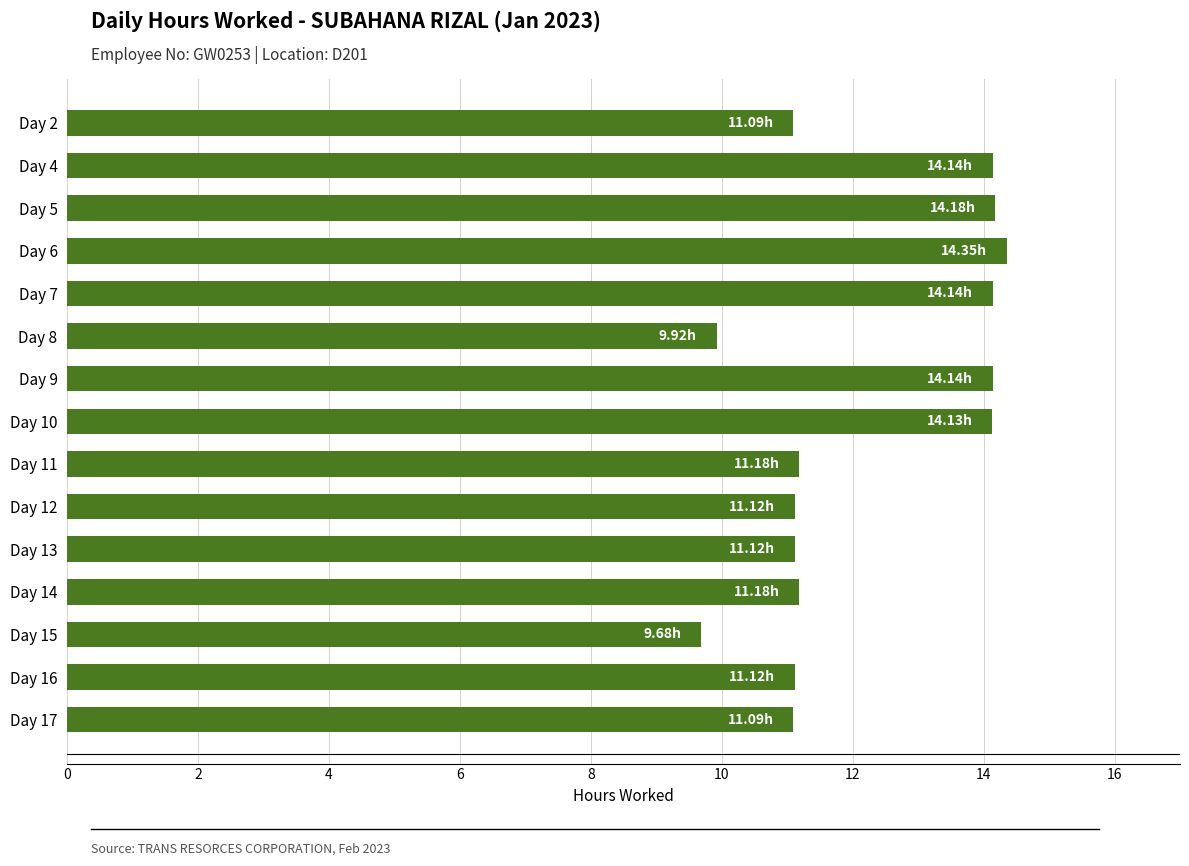

What is the average value?

12.2